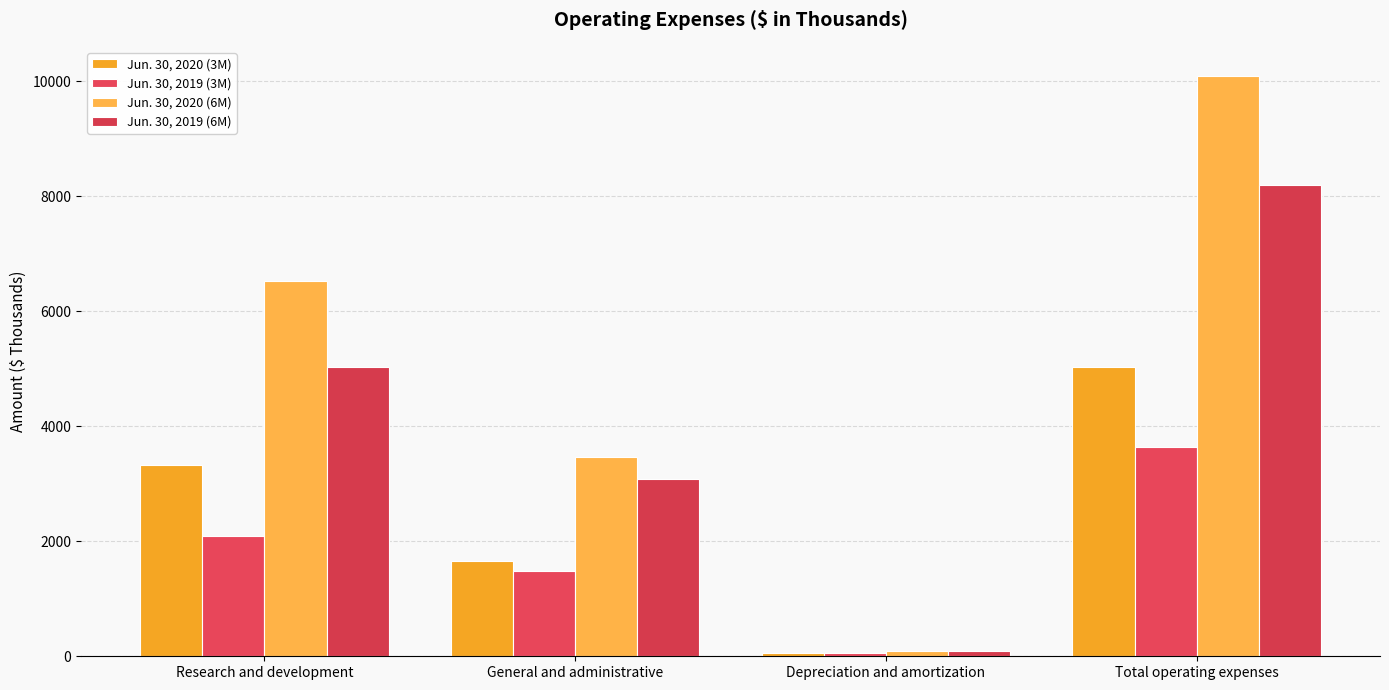

What is the difference between the Jun. 30, 2020 (6M) values at Research and development and General and administrative?

3072